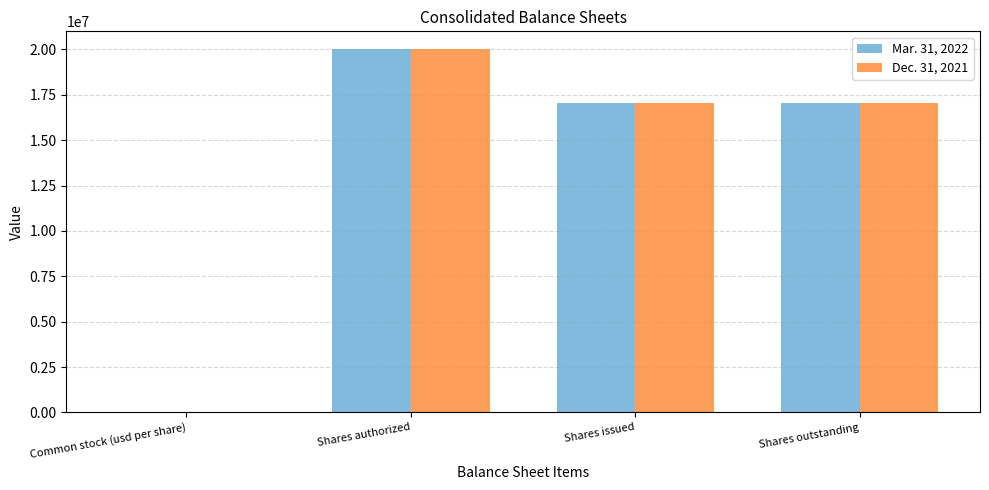

Is it true that Dec. 31, 2021 equals 17028239 at Shares issued?

True